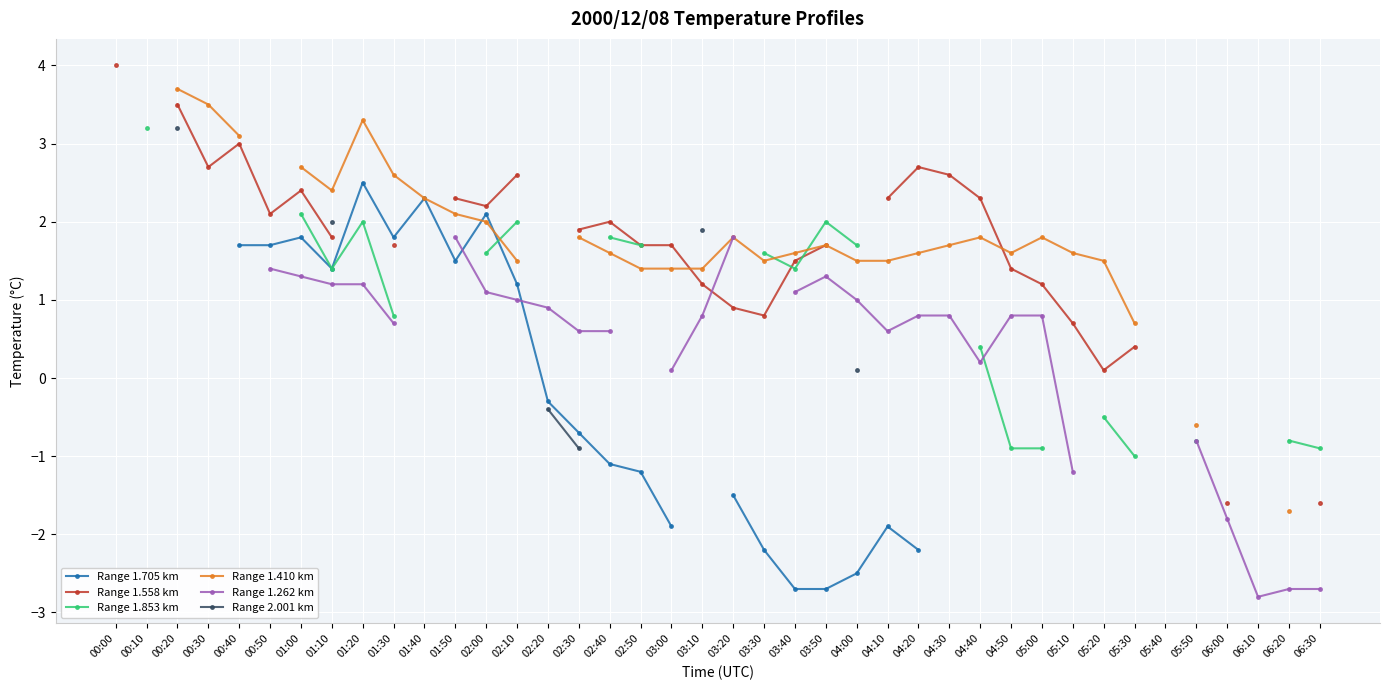

Between which two adjacent categories do Range 1.262 km and Range 1.558 km first intersect?

03:10 and 03:20